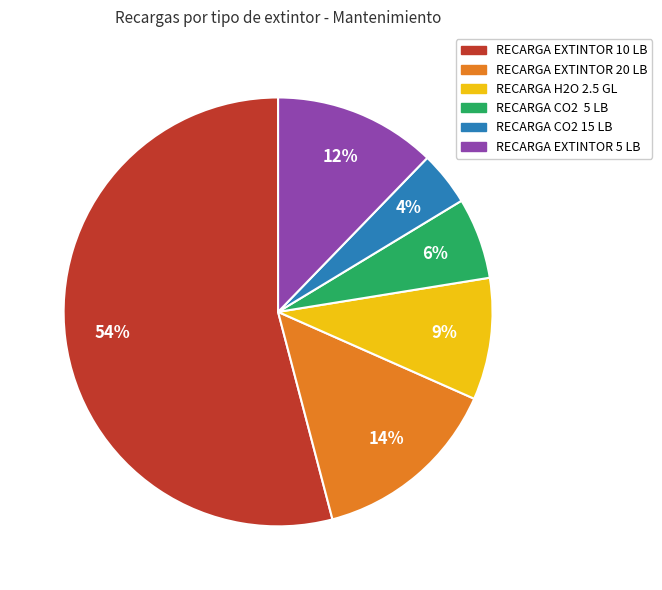

Between RECARGA EXTINTOR 10 LB and RECARGA H2O 2.5 GL, which is larger?

RECARGA EXTINTOR 10 LB